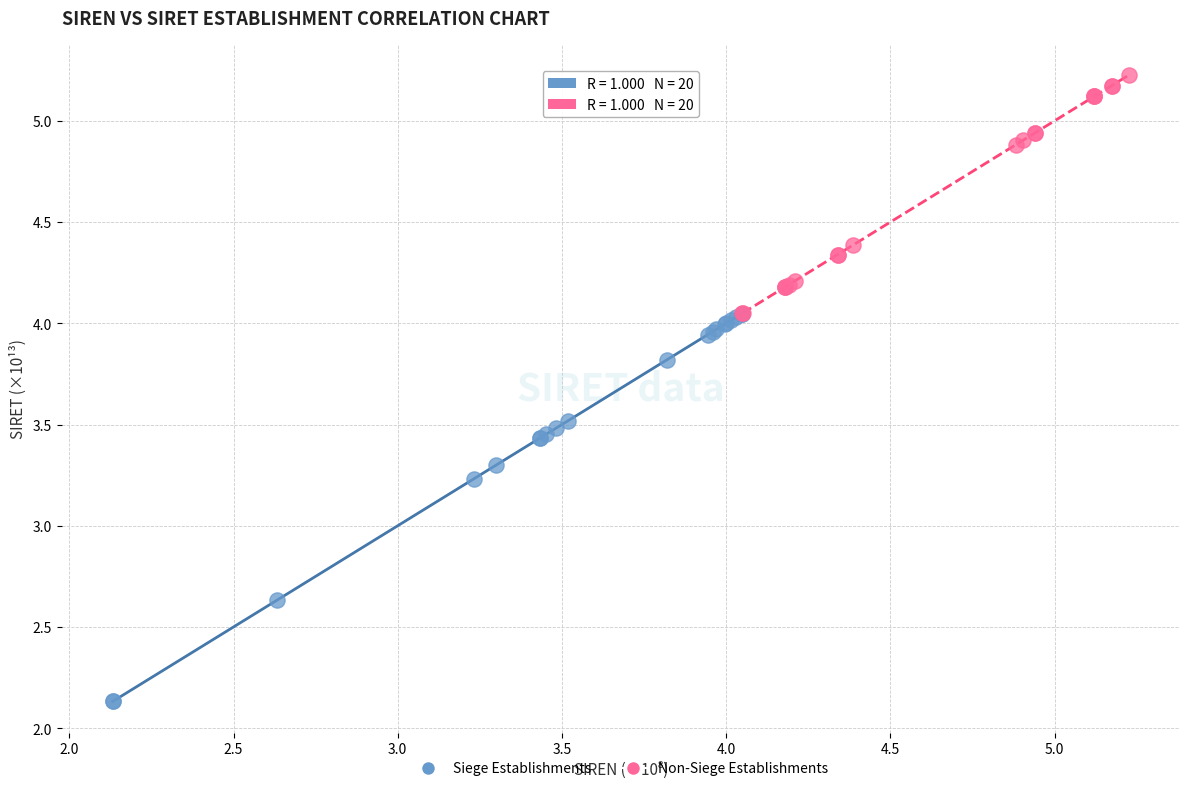

Which series contains the lowest Y value?

Siege Establishments